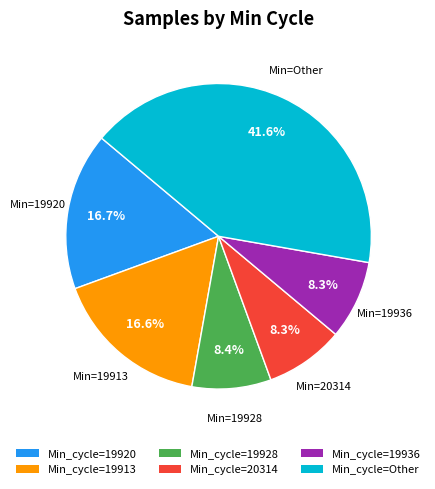

Does any single category account for the majority?

No